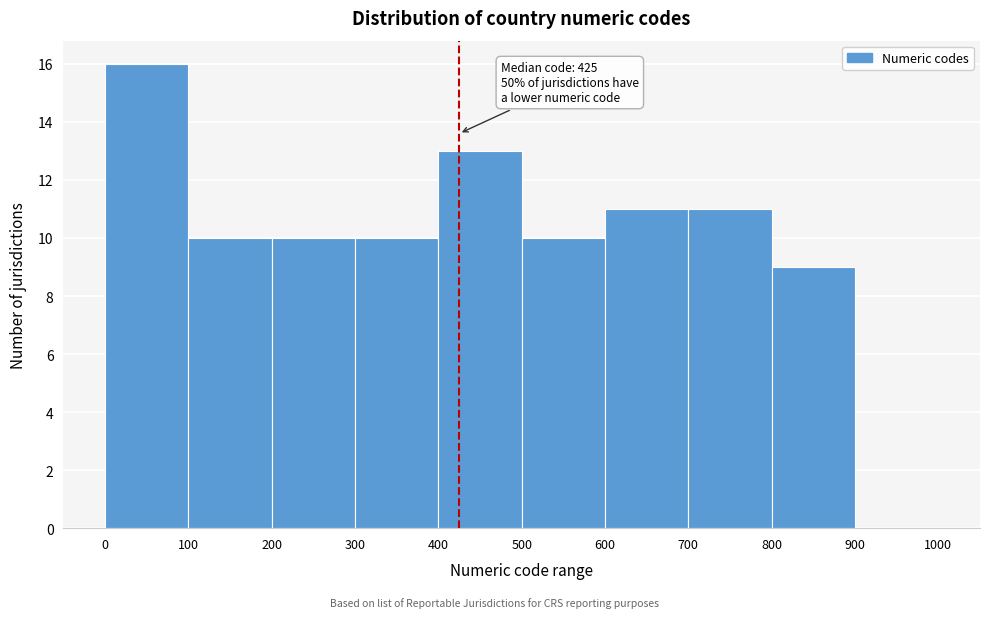

Over which range of the x-axis is the bar tallest?

0 to 100